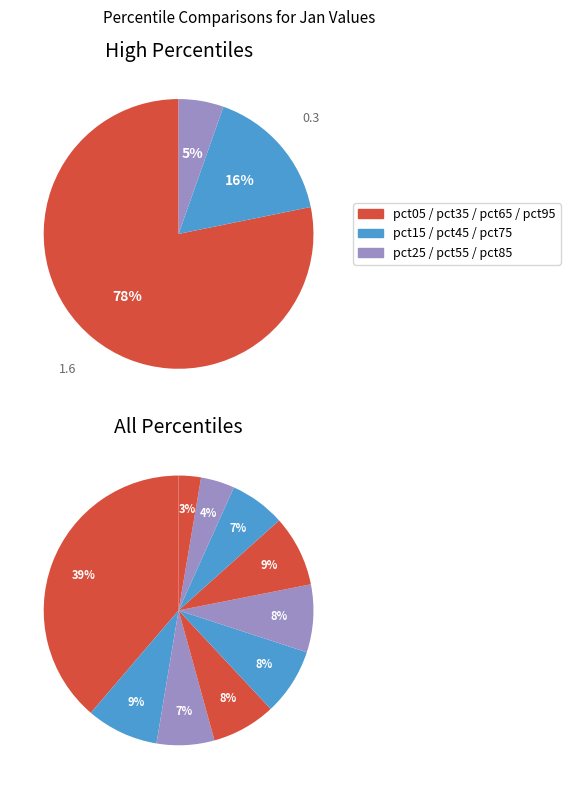

Combined, what portion of the pie is pct95 and pct55?

10.8%